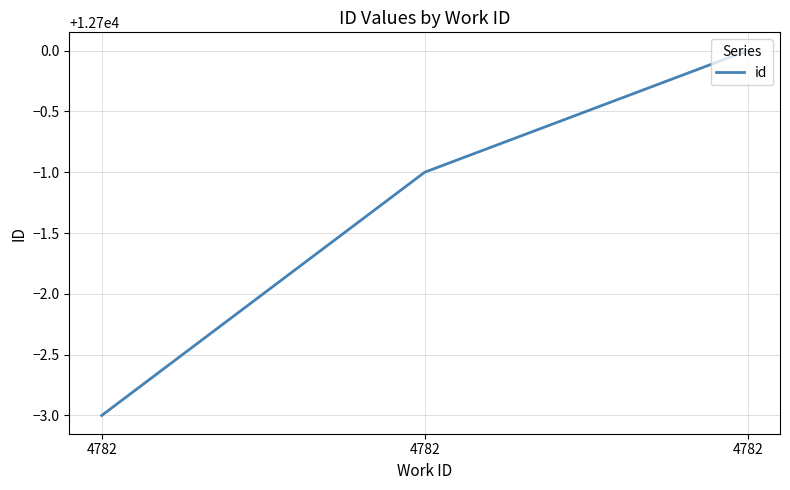

How many lines are shown in the chart?

1